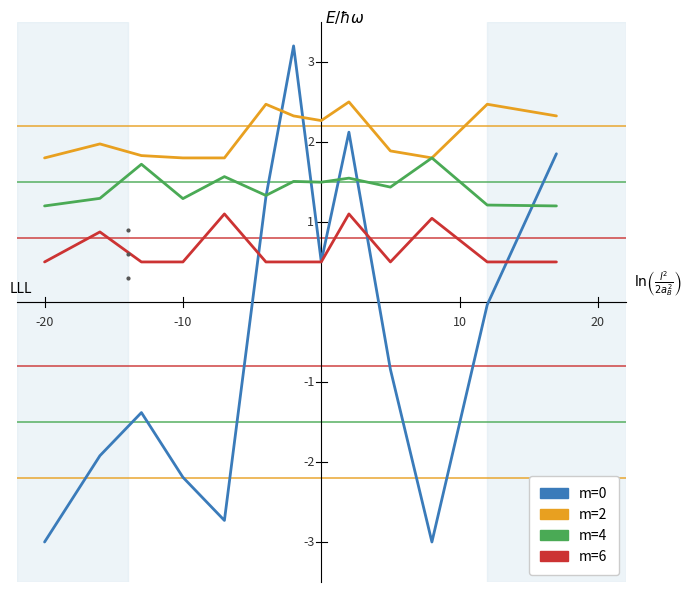

What is the maximum value for m=2?

2.5